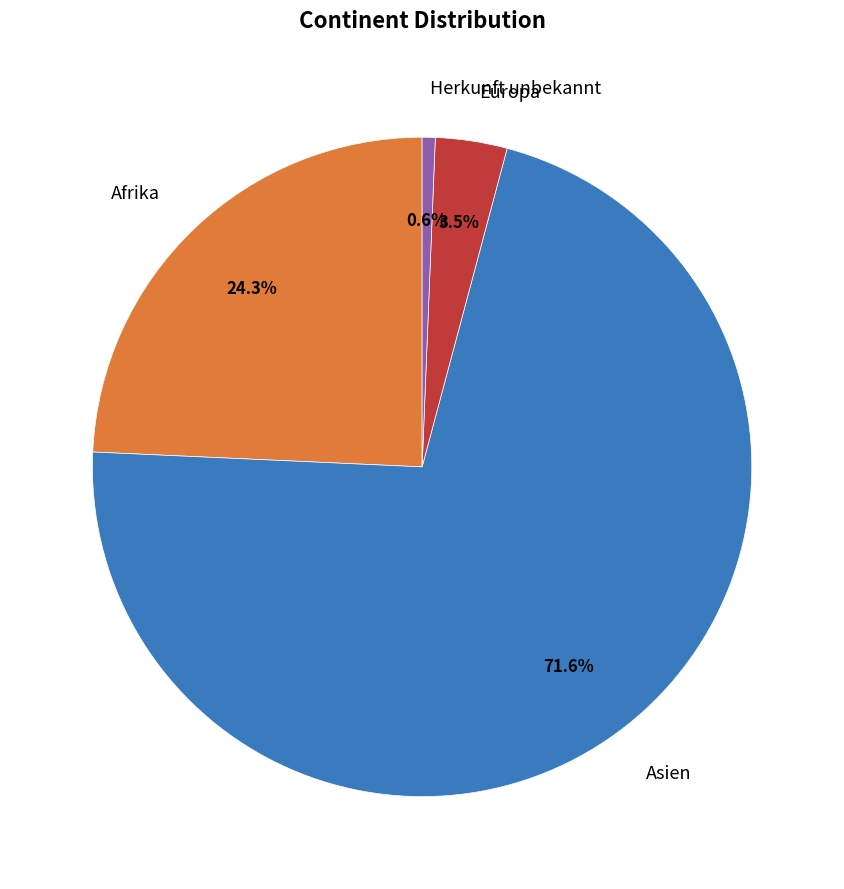

Is Asien the majority of the pie?

Yes